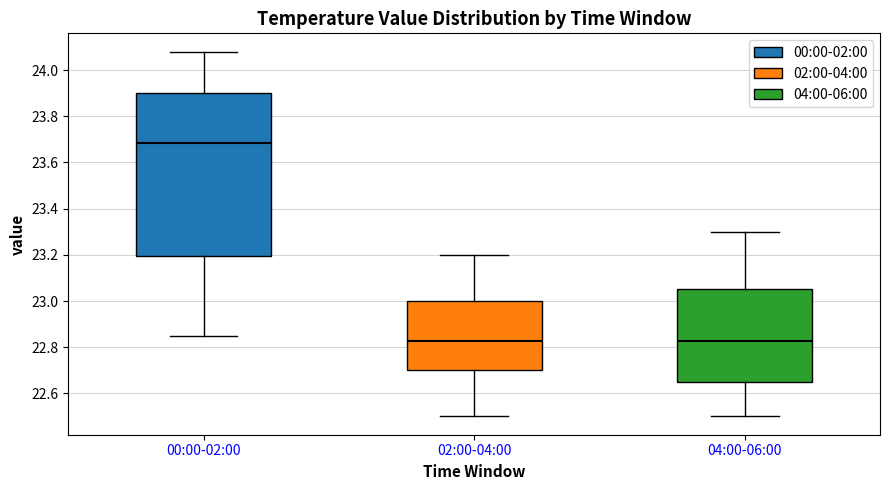

Where is the upper edge of the box for 00:00-02:00 on the y-axis? The values are not printed on the chart, so give them approximately, as read against the axis.

23.90